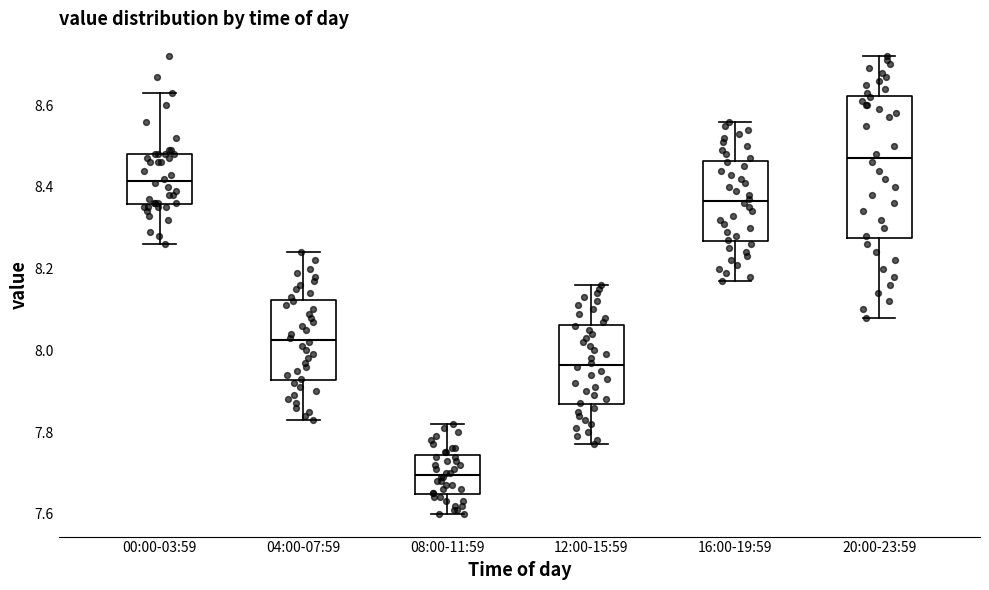

Reading left to right, read every box against the y-axis: the position of its median line, the range the box covers, and the ends of its whiskers. The values are not printed on the chart, so give them approximately, as read against the axis.

00:00-03:59: median 8.42, box 8.36 to 8.48, whiskers 8.26 to 8.64
04:00-07:59: median 8.02, box 7.92 to 8.12, whiskers 7.84 to 8.24
08:00-11:59: median 7.70, box 7.64 to 7.74, whiskers 7.60 to 7.82
12:00-15:59: median 7.96, box 7.86 to 8.06, whiskers 7.78 to 8.16
16:00-19:59: median 8.36, box 8.26 to 8.46, whiskers 8.18 to 8.56
20:00-23:59: median 8.48, box 8.28 to 8.62, whiskers 8.08 to 8.72